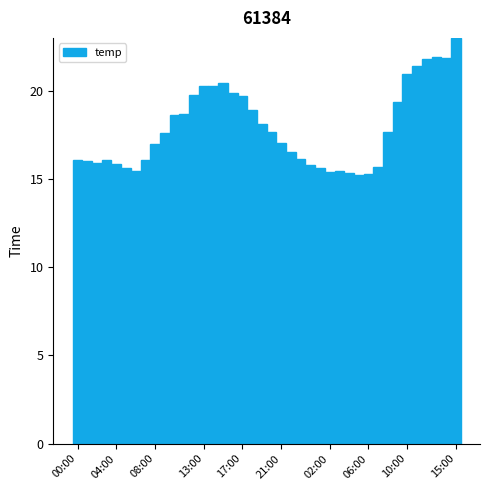

What is the sum of all values?

715.4